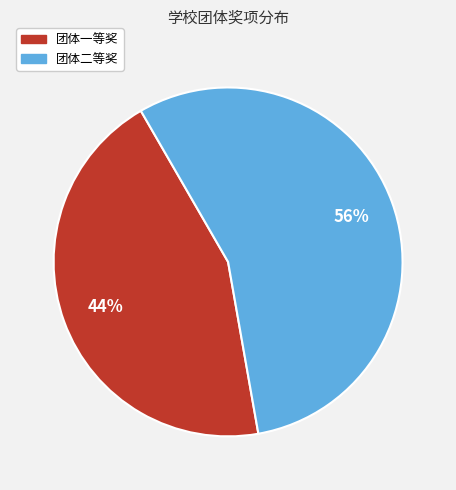

What percentage is the 团体二等奖 slice, to the nearest percent?

56%